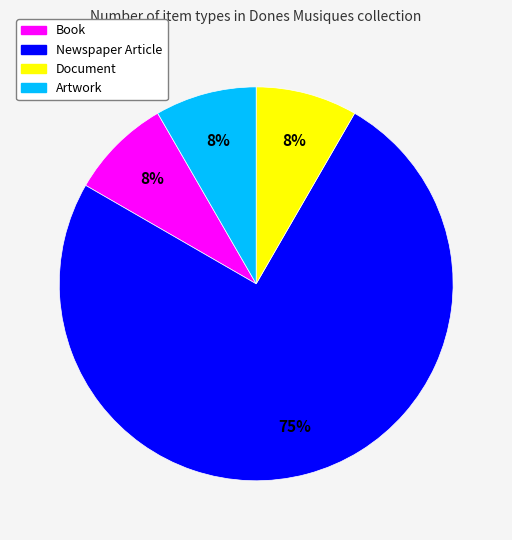

Do Artwork and Newspaper Article together represent more than half of the pie?

Yes